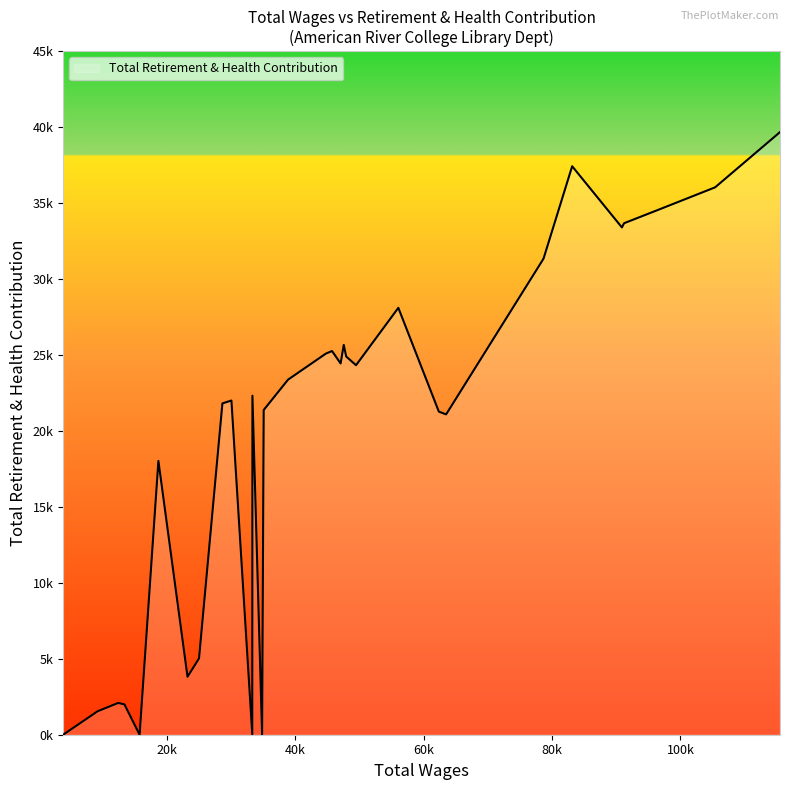

Does the chart have visible grid lines?

No